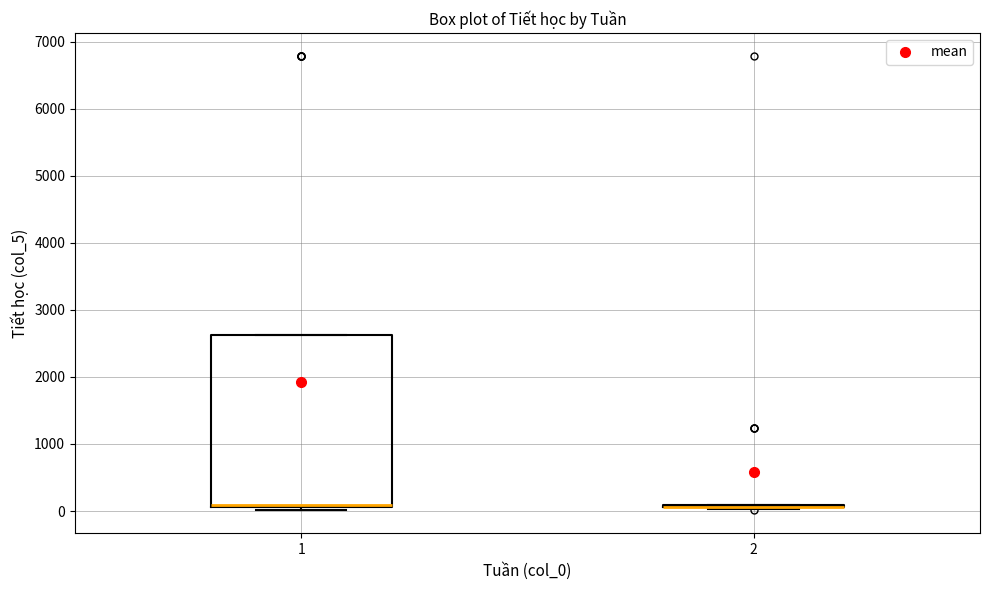

Reading left to right, read every box against the y-axis: the position of its median line, the range the box covers, and the ends of its whiskers. The values are not printed on the chart, so give them approximately, as read against the axis.

1: median 100 (drawn on the box's lower edge), box 100 to 2600, whiskers 0 to 2600
2: box collapsed to a line at 100, whiskers 0 to 100